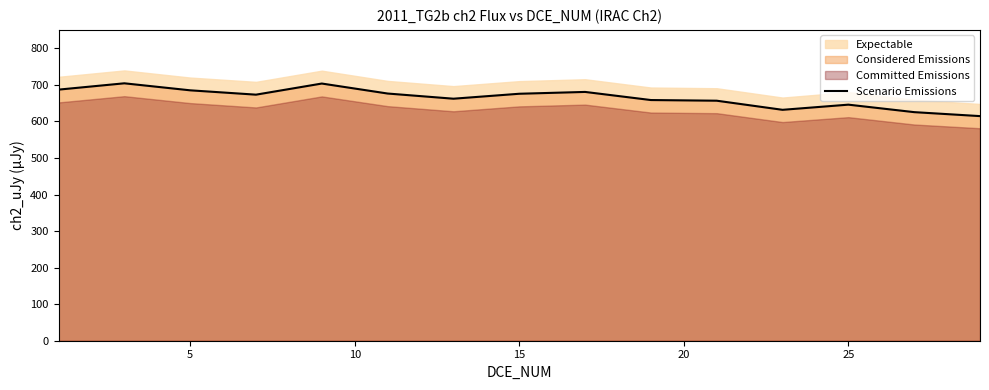

How many lines are shown in the chart?

1